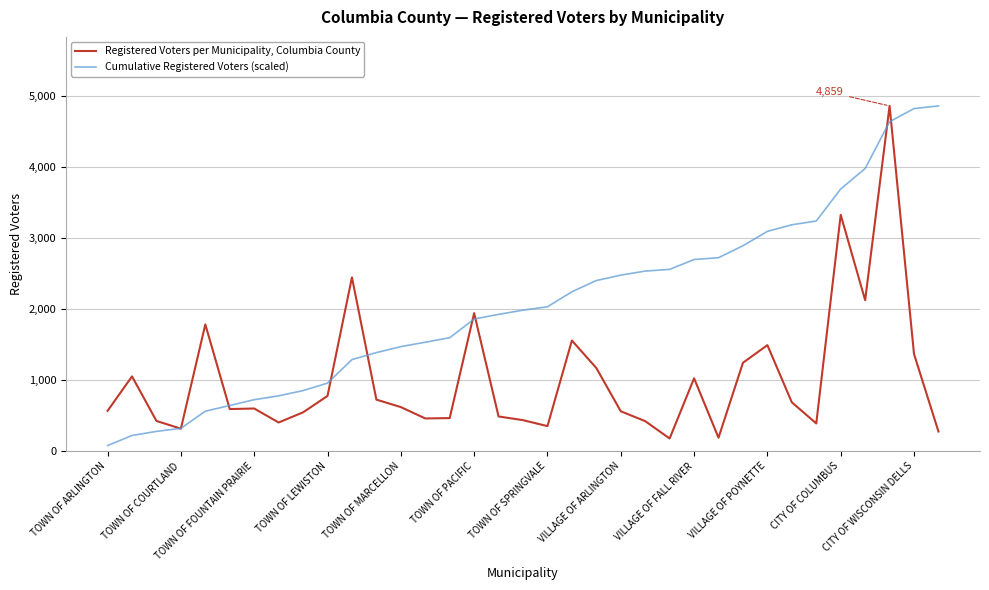

List the series in order of their overall mean, lowest first.

Registered Voters per Municipality, Columbia County, Cumulative Registered Voters (scaled)